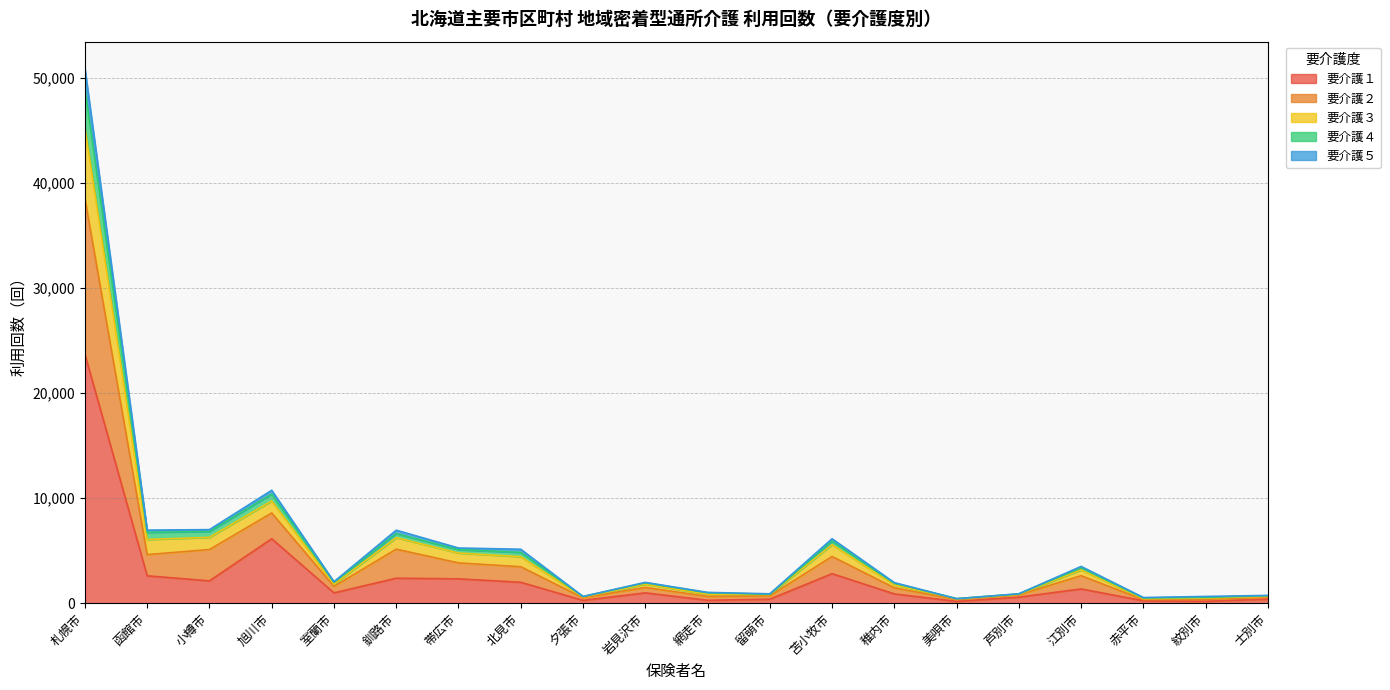

At which label does 要介護２ reach its minimum?

美唄市